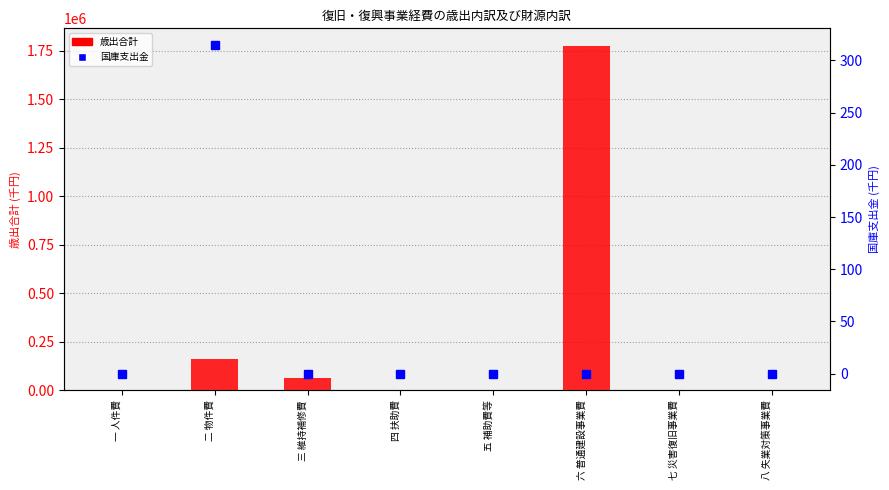

How many values in the 国庫支出金 series exceed 0?

1